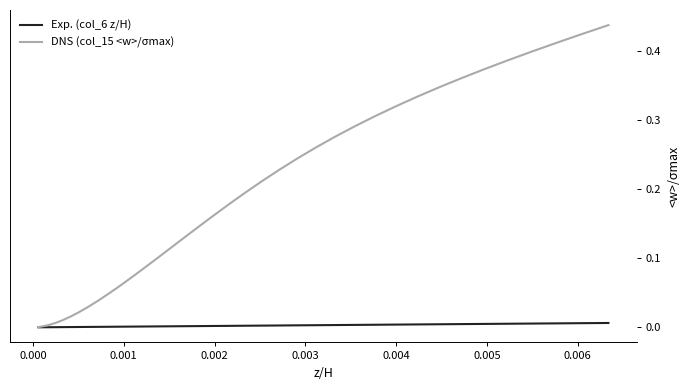

Rank the series by their average value, from highest to lowest.

DNS (col_15 <w>/σmax), Exp. (col_6 z/H)